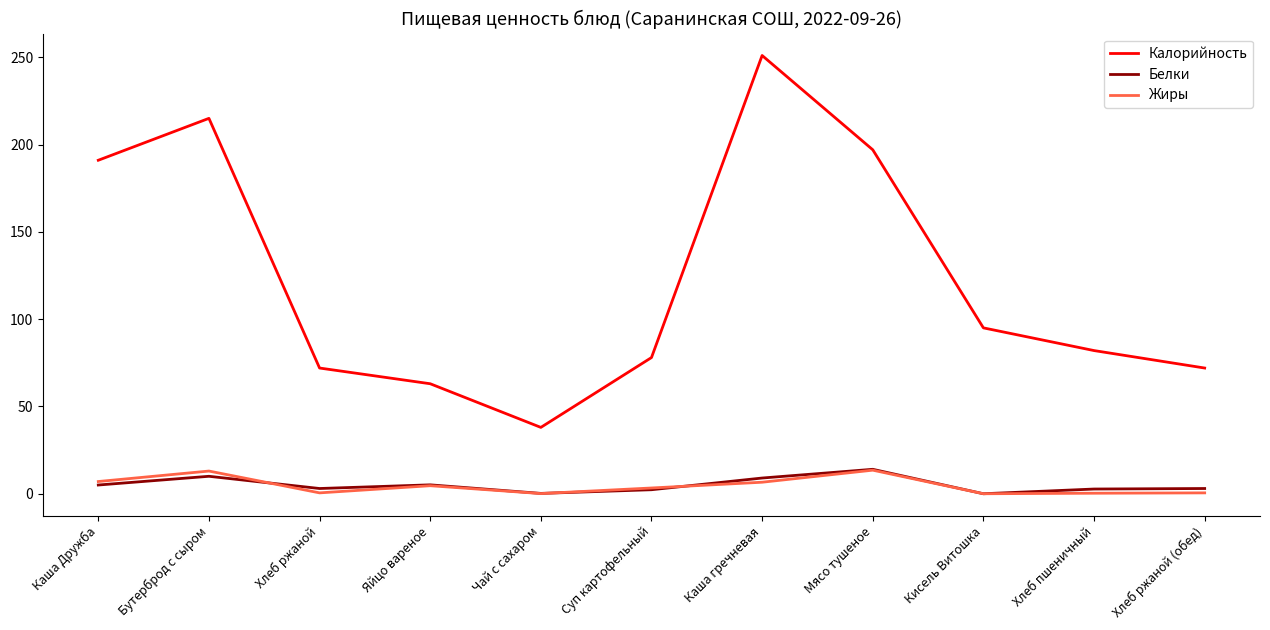

The value of Жиры at Каша гречневая is 6.6. True or false?

True